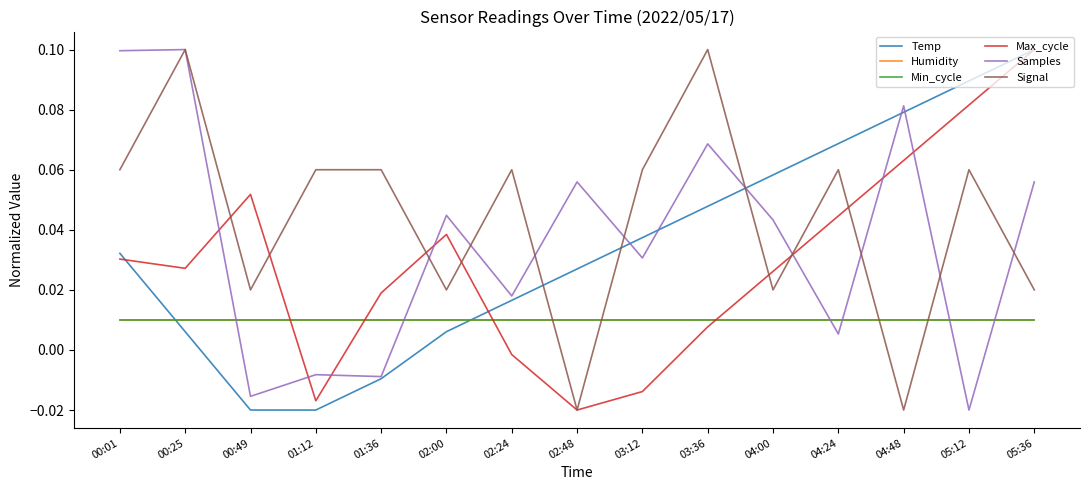

Between which two adjacent categories do Temp and Humidity first intersect?

00:01 and 00:25